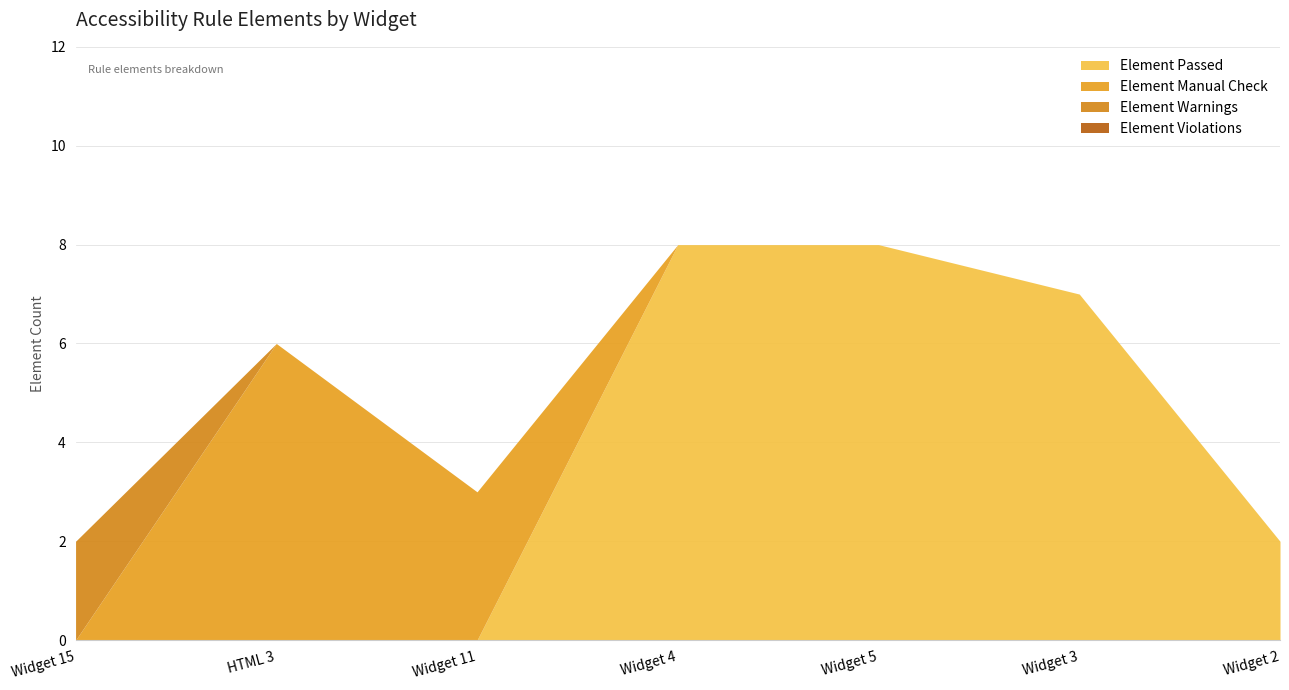

How many Element Passed values are between 0 and 8?

7